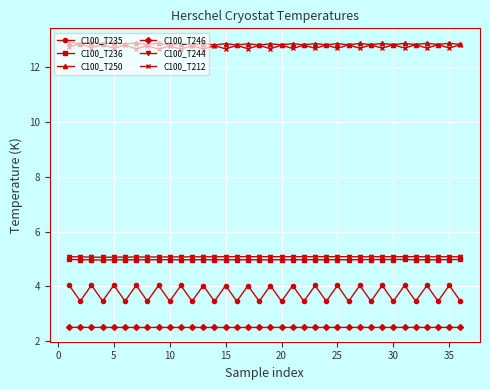

What is the maximum value shown in the chart?

12.9